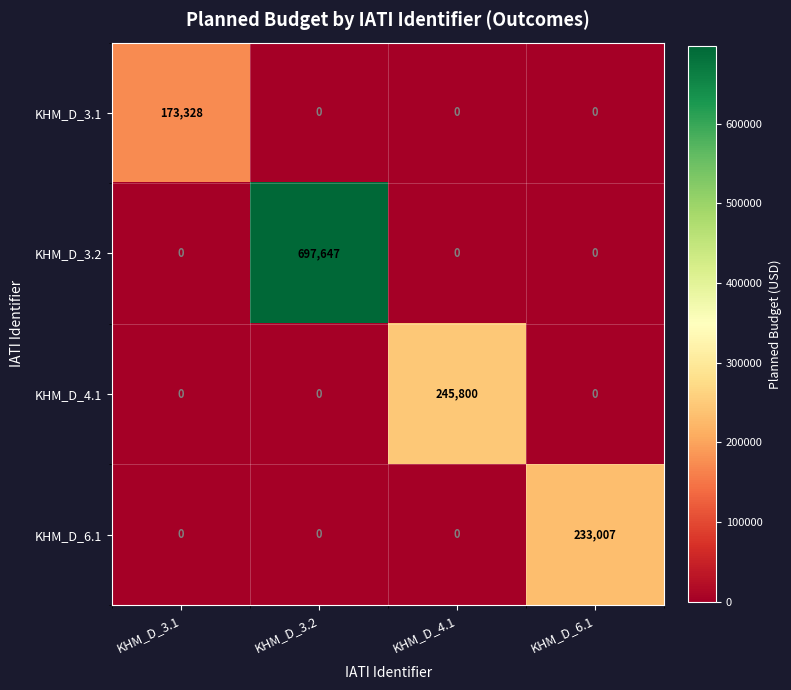

What is the total value across all series at KHM_D_3.1?

173328